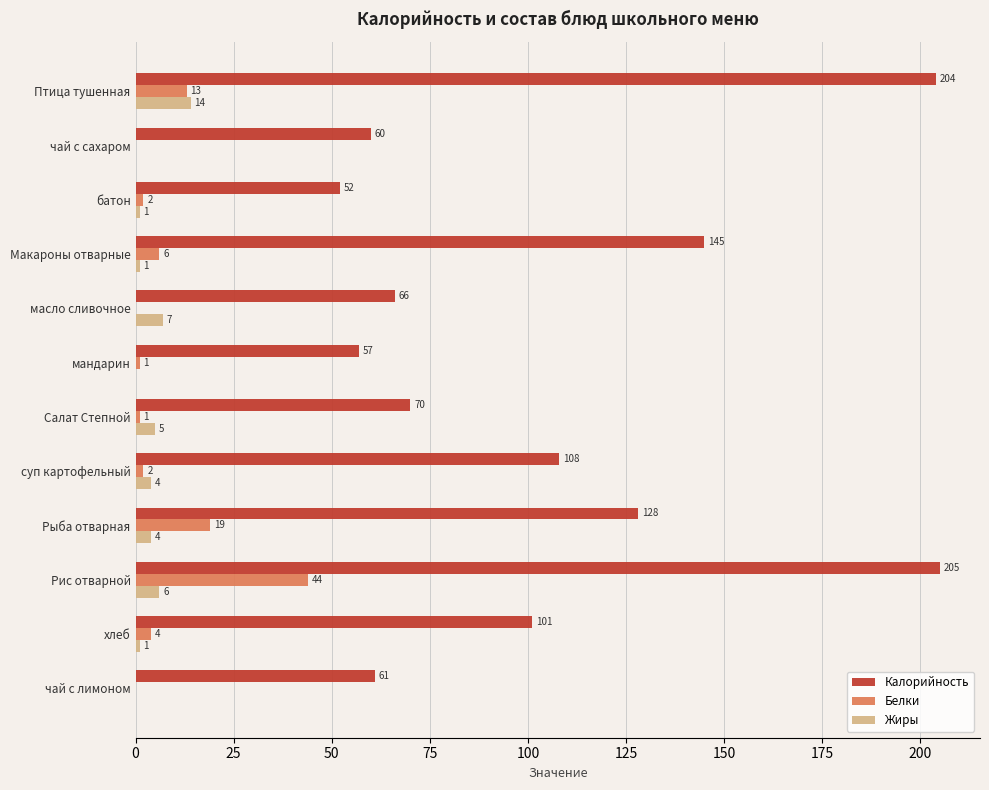

Which category has the highest value in the Жиры series?

Птица тушенная